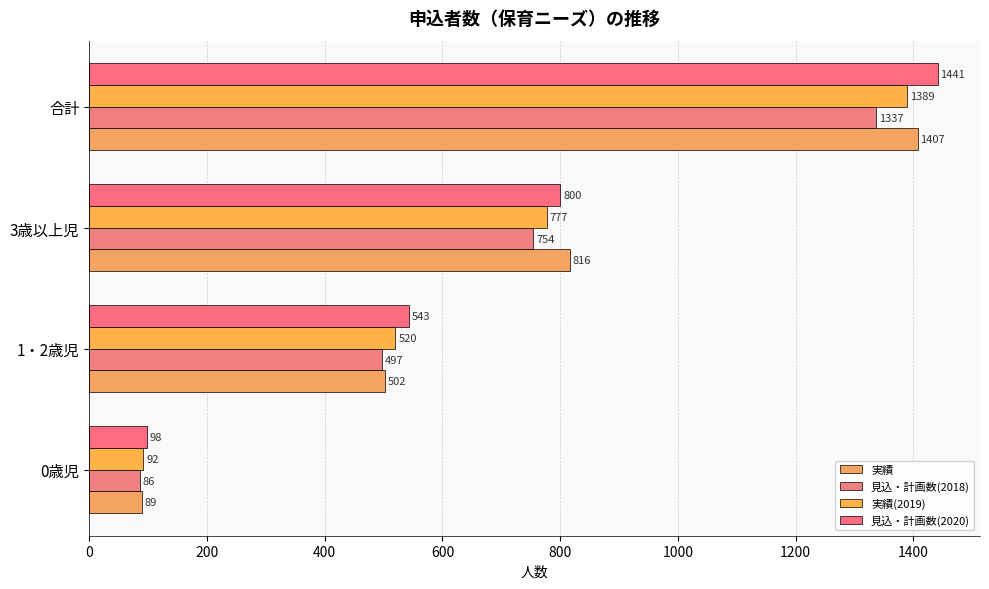

What are all the series names shown in the legend?

実績, 見込・計画数(2018), 実績(2019), 見込・計画数(2020)